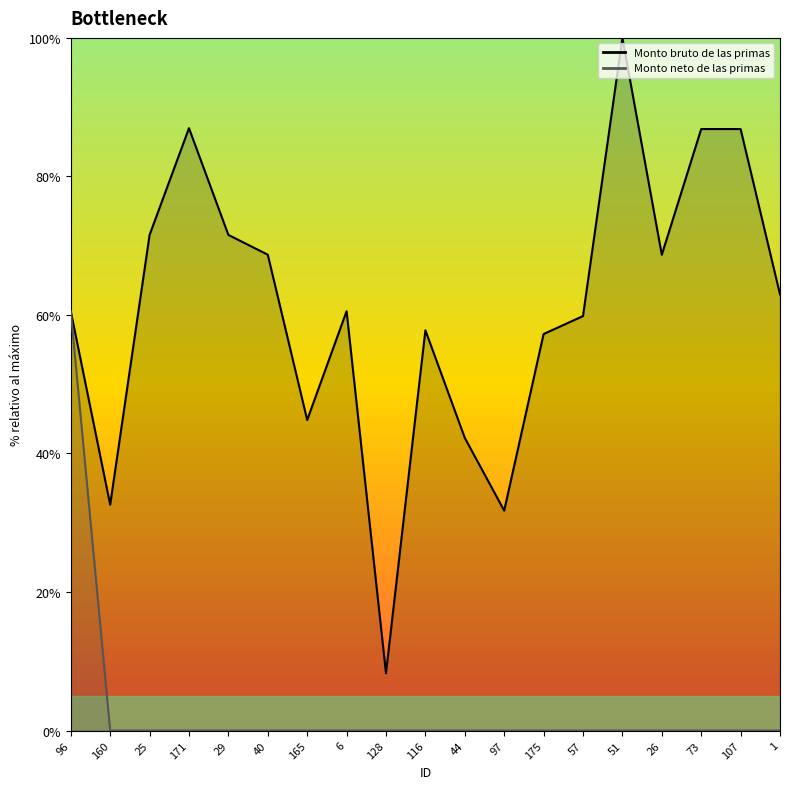

Does the chart display data point markers on the line(s)?

No